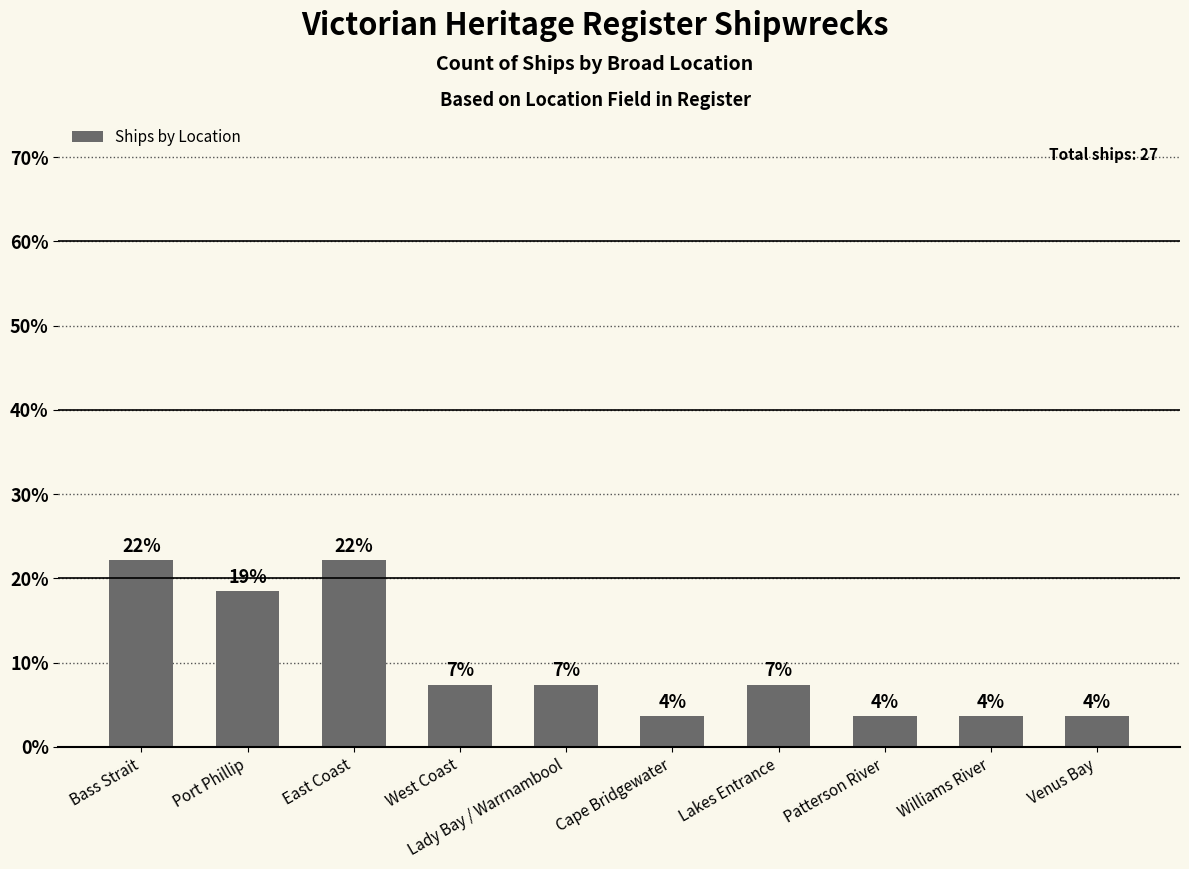

What is the difference between the maximum and minimum values?

18.5